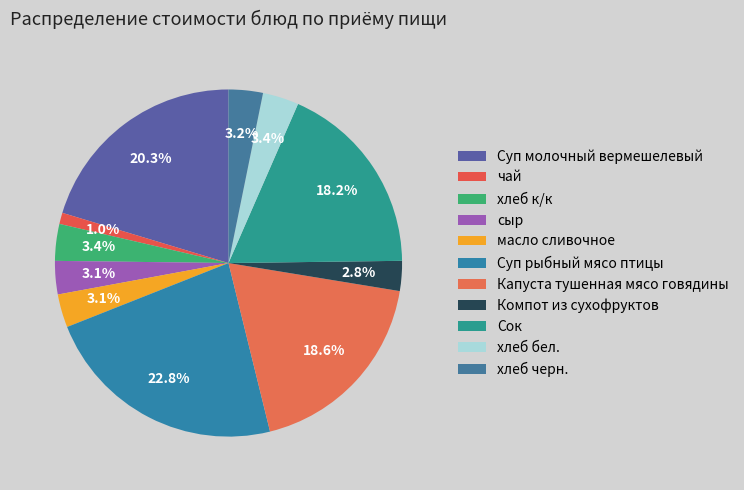

To the nearest percent, what percentage of the pie is масло сливочное?

3%